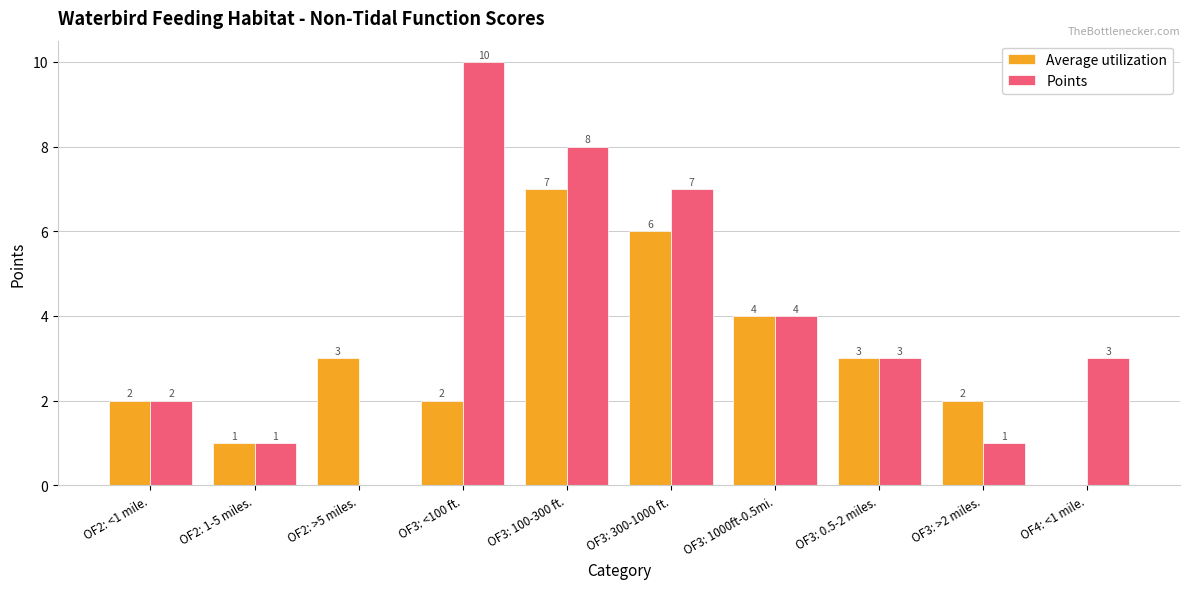

Reading left to right, what are all the values shown in this chart?

Average utilization: OF2: <1 mile.=2	OF2: 1-5 miles.=1	OF2: >5 miles.=3	OF3: <100 ft.=2	OF3: 100-300 ft.=7	OF3: 300-1000 ft.=6	OF3: 1000ft-0.5mi.=4	OF3: 0.5-2 miles.=3	OF3: >2 miles.=2	OF4: <1 mile.=0
Points: OF2: <1 mile.=2	OF2: 1-5 miles.=1	OF2: >5 miles.=0	OF3: <100 ft.=10	OF3: 100-300 ft.=8	OF3: 300-1000 ft.=7	OF3: 1000ft-0.5mi.=4	OF3: 0.5-2 miles.=3	OF3: >2 miles.=1	OF4: <1 mile.=3